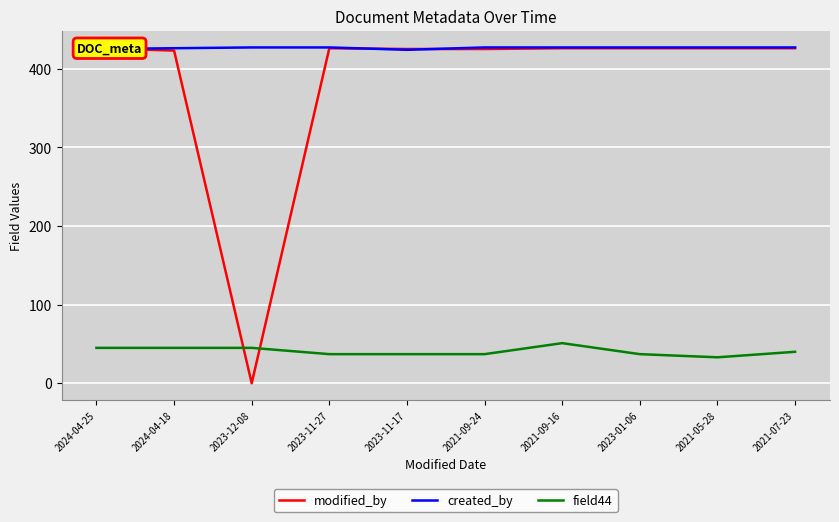

At which category does modified_by reach its first local peak?

2023-11-27